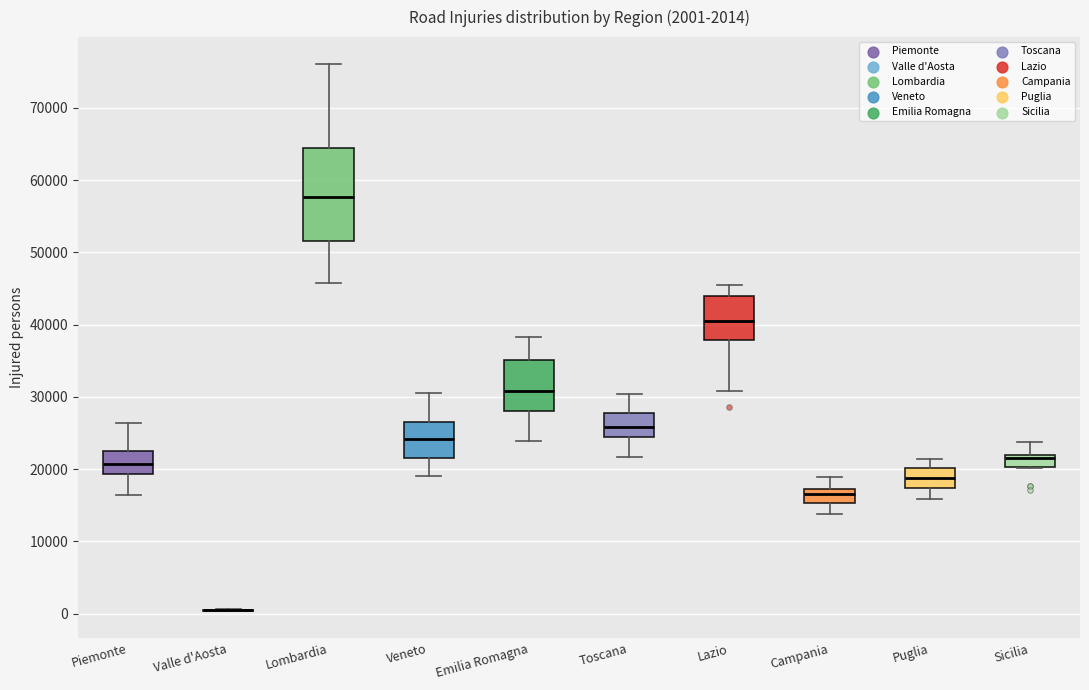

Comparing the boxes themselves (not the whiskers), which one is the tallest?

Lombardia